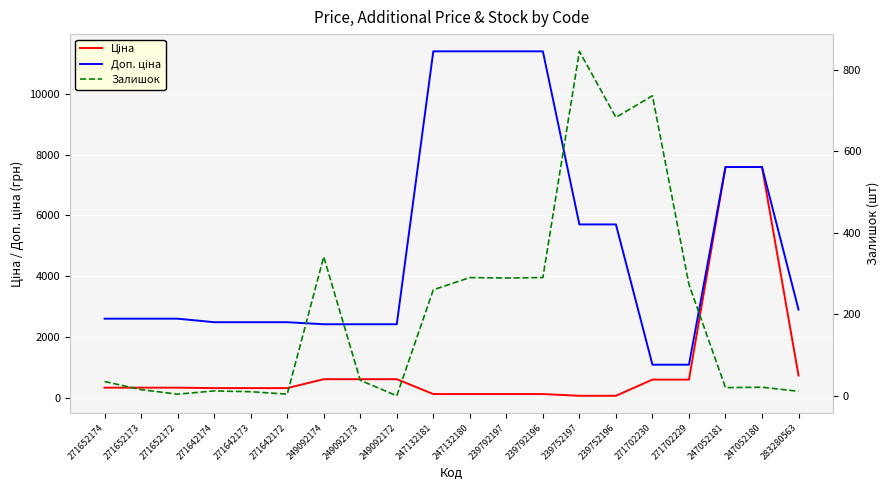

True or false: Ціна and Доп. ціна cross at least once.

False